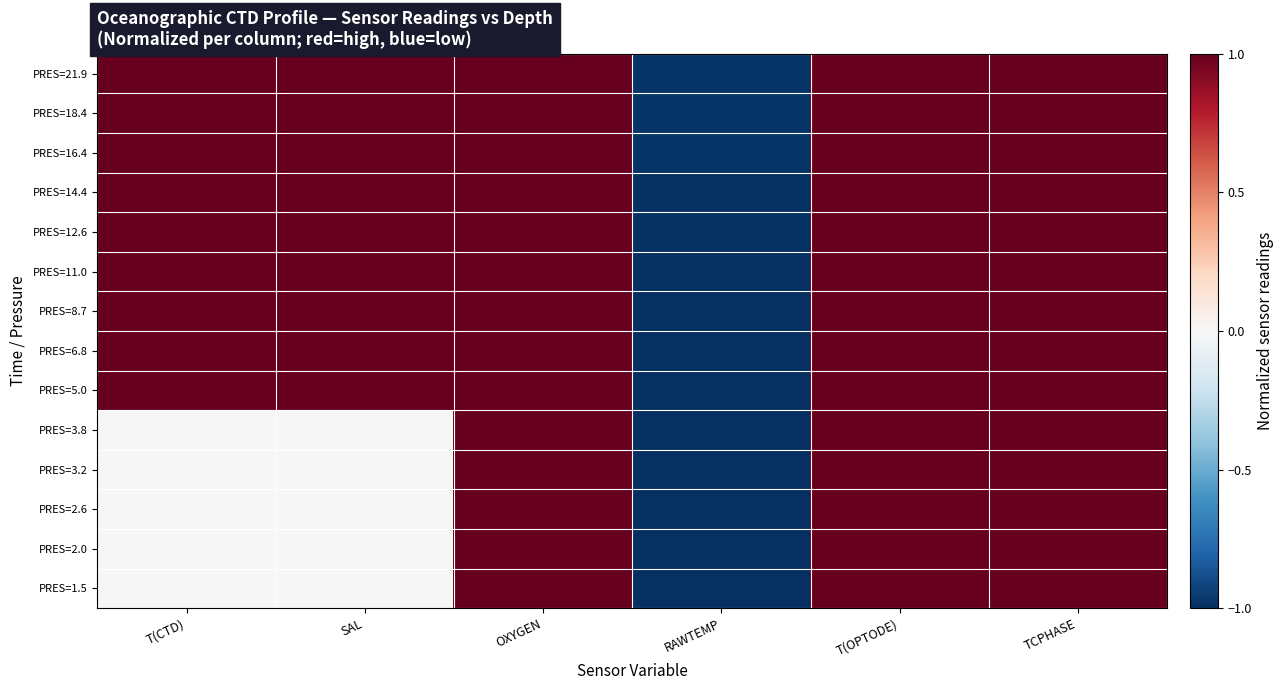

Reading left to right, extract all data points from this chart.

PRES=21.9: T(CTD)=1.0	SAL=1.0	OXYGEN=1.0	RAWTEMP=-1.0	T(OPTODE)=1.0	TCPHASE=1.0
PRES=18.4: T(CTD)=1.0	SAL=1.0	OXYGEN=1.0	RAWTEMP=-1.0	T(OPTODE)=1.0	TCPHASE=1.0
PRES=16.4: T(CTD)=1.0	SAL=1.0	OXYGEN=1.0	RAWTEMP=-1.0	T(OPTODE)=1.0	TCPHASE=1.0
PRES=14.4: T(CTD)=1.0	SAL=1.0	OXYGEN=1.0	RAWTEMP=-1.0	T(OPTODE)=1.0	TCPHASE=1.0
PRES=12.6: T(CTD)=1.0	SAL=1.0	OXYGEN=1.0	RAWTEMP=-1.0	T(OPTODE)=1.0	TCPHASE=1.0
PRES=11.0: T(CTD)=1.0	SAL=1.0	OXYGEN=1.0	RAWTEMP=-1.0	T(OPTODE)=1.0	TCPHASE=1.0
PRES=8.7: T(CTD)=1.0	SAL=1.0	OXYGEN=1.0	RAWTEMP=-1.0	T(OPTODE)=1.0	TCPHASE=1.0
PRES=6.8: T(CTD)=1.0	SAL=1.0	OXYGEN=1.0	RAWTEMP=-1.0	T(OPTODE)=1.0	TCPHASE=1.0
PRES=5.0: T(CTD)=1.0	SAL=1.0	OXYGEN=1.0	RAWTEMP=-1.0	T(OPTODE)=1.0	TCPHASE=1.0
PRES=3.8: T(CTD)=0.0	SAL=0.0	OXYGEN=1.0	RAWTEMP=-1.0	T(OPTODE)=1.0	TCPHASE=1.0
PRES=3.2: T(CTD)=0.0	SAL=0.0	OXYGEN=1.0	RAWTEMP=-1.0	T(OPTODE)=1.0	TCPHASE=1.0
PRES=2.6: T(CTD)=0.0	SAL=0.0	OXYGEN=1.0	RAWTEMP=-1.0	T(OPTODE)=1.0	TCPHASE=1.0
PRES=2.0: T(CTD)=0.0	SAL=0.0	OXYGEN=1.0	RAWTEMP=-1.0	T(OPTODE)=1.0	TCPHASE=1.0
PRES=1.5: T(CTD)=0.0	SAL=0.0	OXYGEN=1.0	RAWTEMP=-1.0	T(OPTODE)=1.0	TCPHASE=1.0